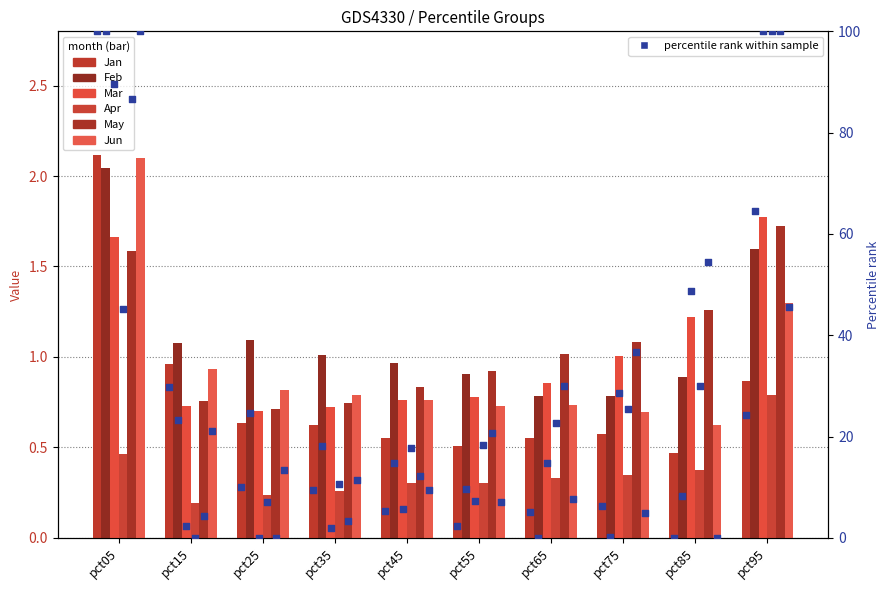

Is the value of Mar at pct95 greater than the value of May at pct25?

Yes